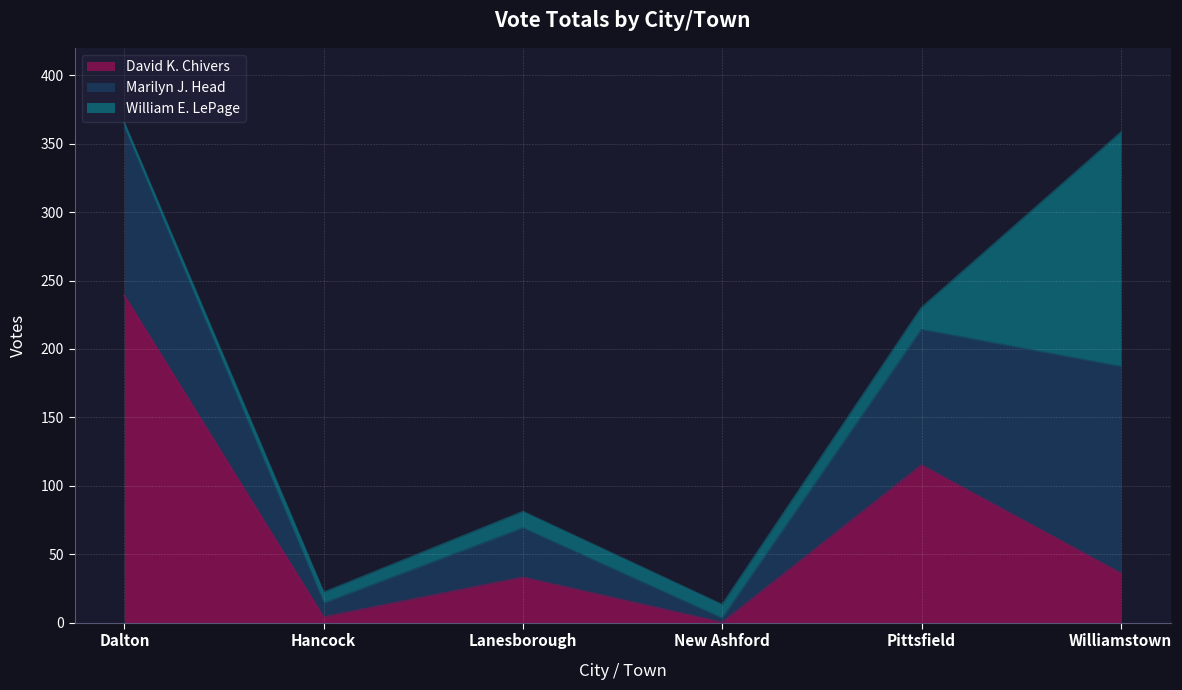

Which category has the highest value in the David K. Chivers series?

Dalton